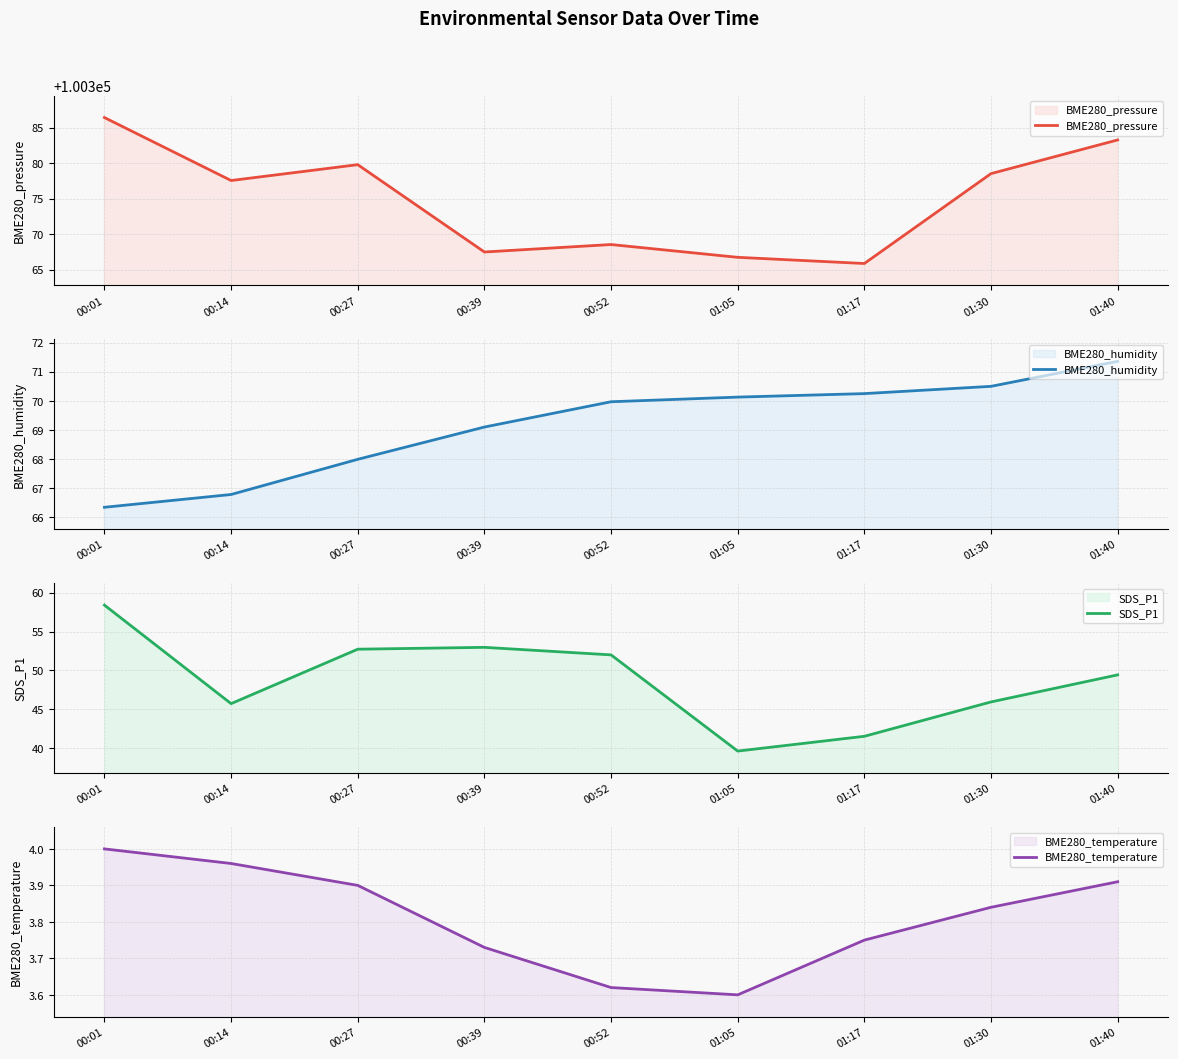

How many distinct data groups are displayed?

4